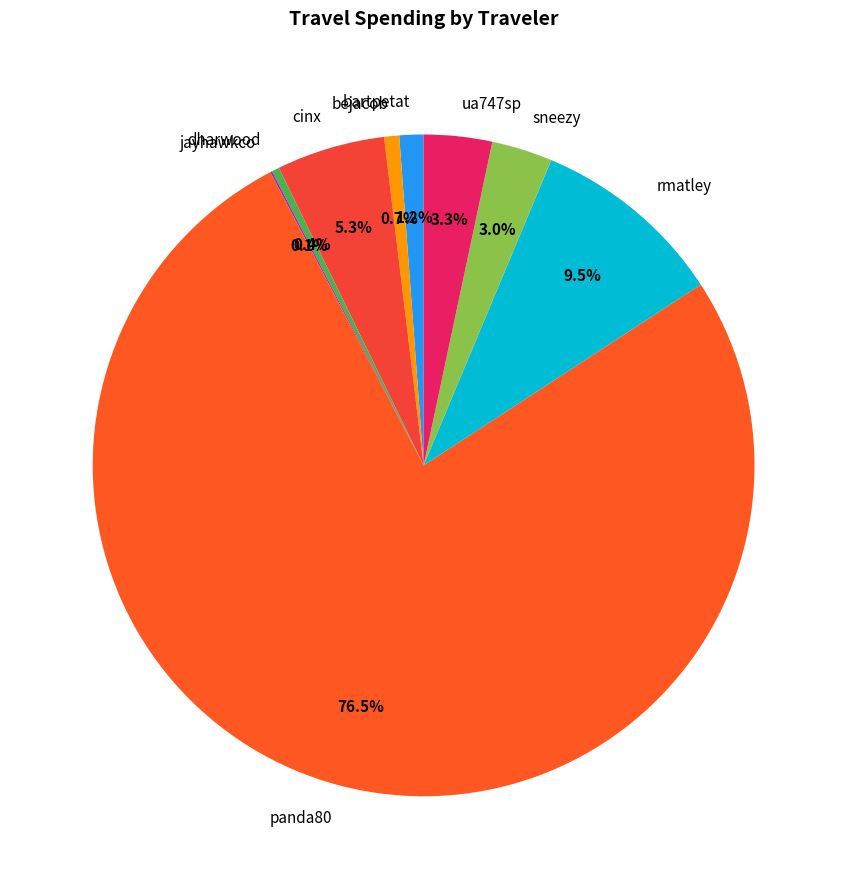

What percentage do cinx and bejacob together represent?

6.0%